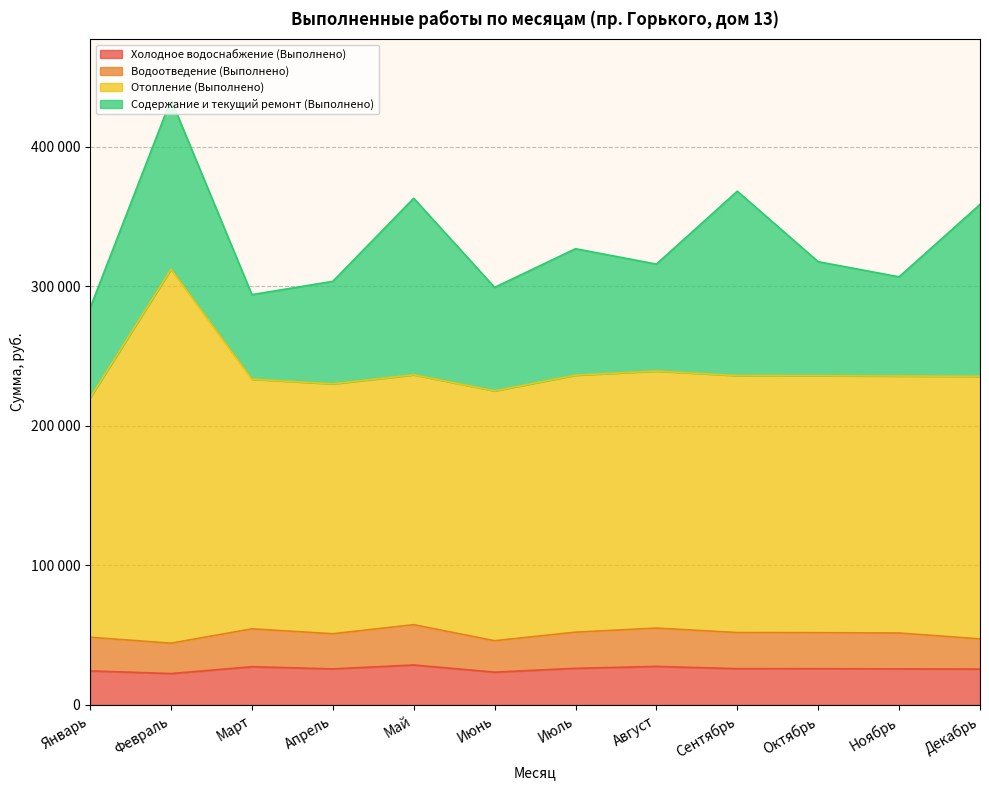

What are all the series names shown in the legend?

Холодное водоснабжение (Выполнено), Водоотведение (Выполнено), Отопление (Выполнено), Содержание и текущий ремонт (Выполнено)